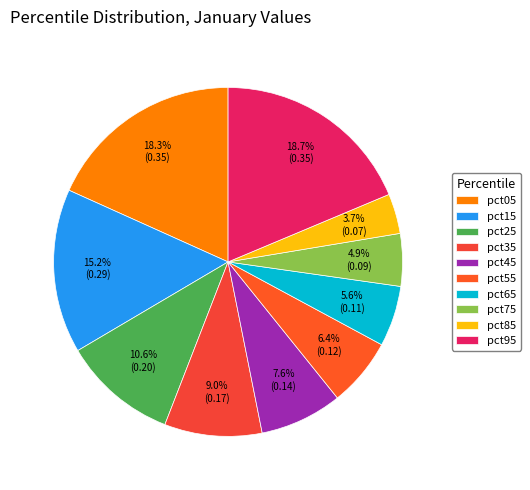

Does pct85 account for over 50% of the chart?

No